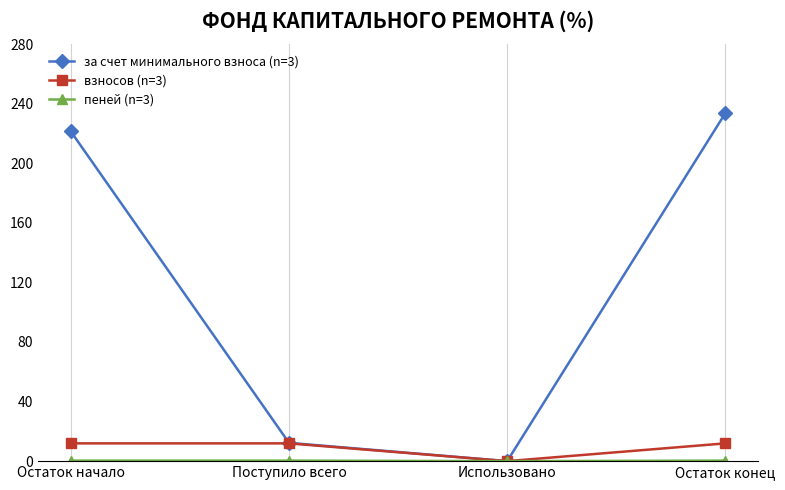

Which series has the largest range (max minus min)?

за счет минимального взноса (n=3)